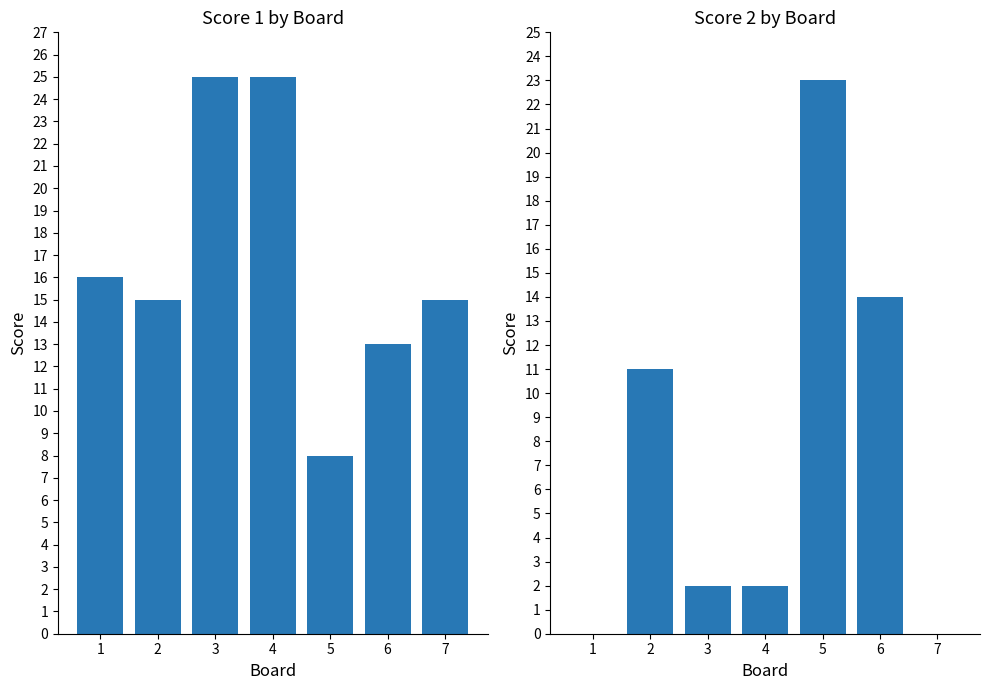

What is the difference between the maximum and second lowest values in the Score 2 series?

23